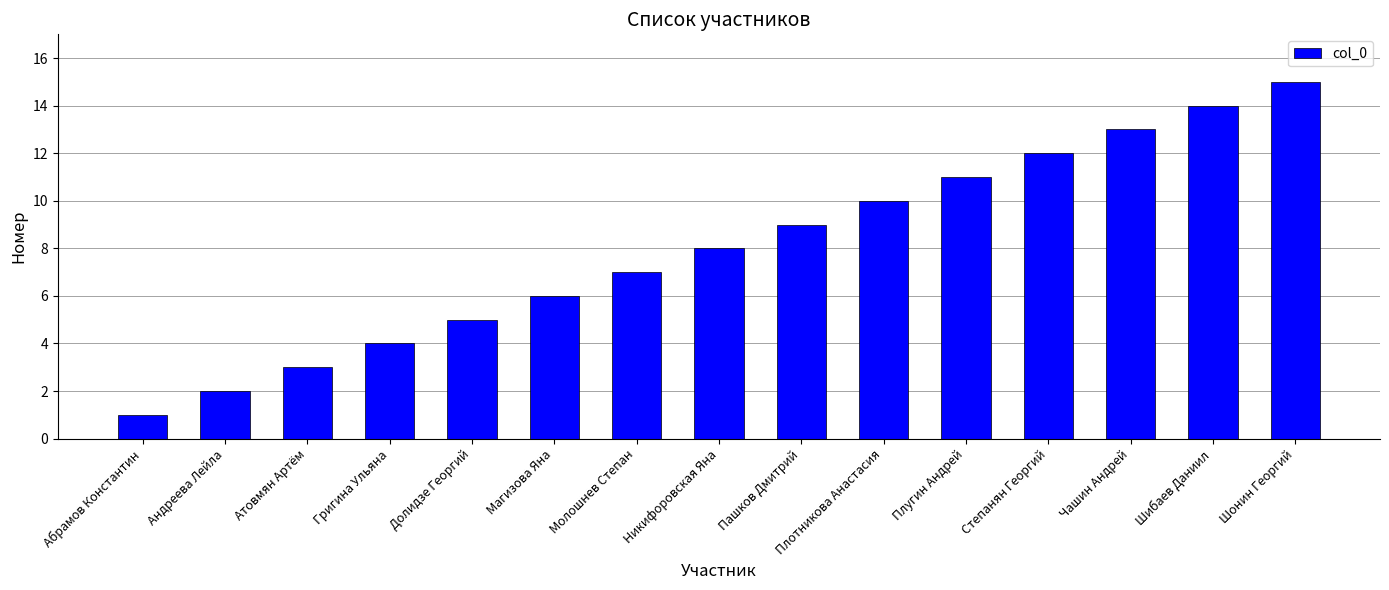

What is the average value?

8